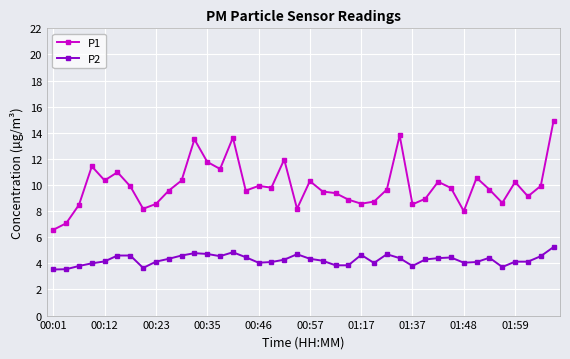

True or false: P2 and P1 intersect in this chart.

False